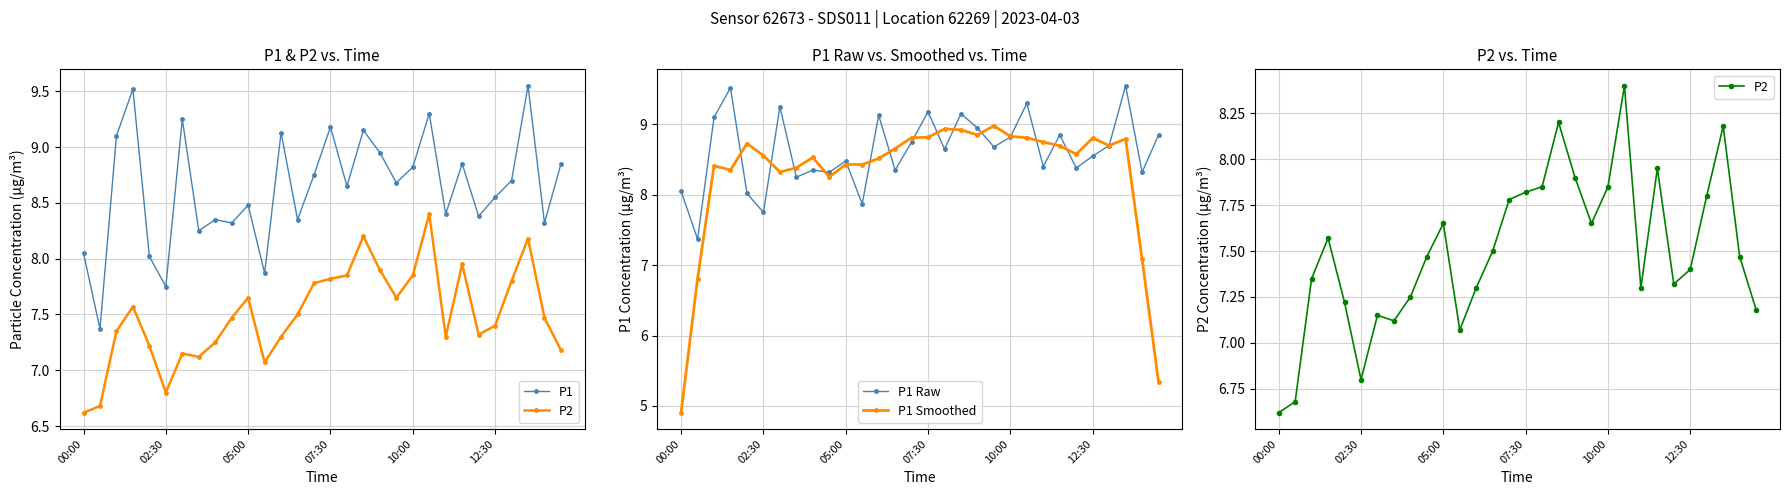

What is the difference between the P1 Smoothed values at 12 and 21?

0.3